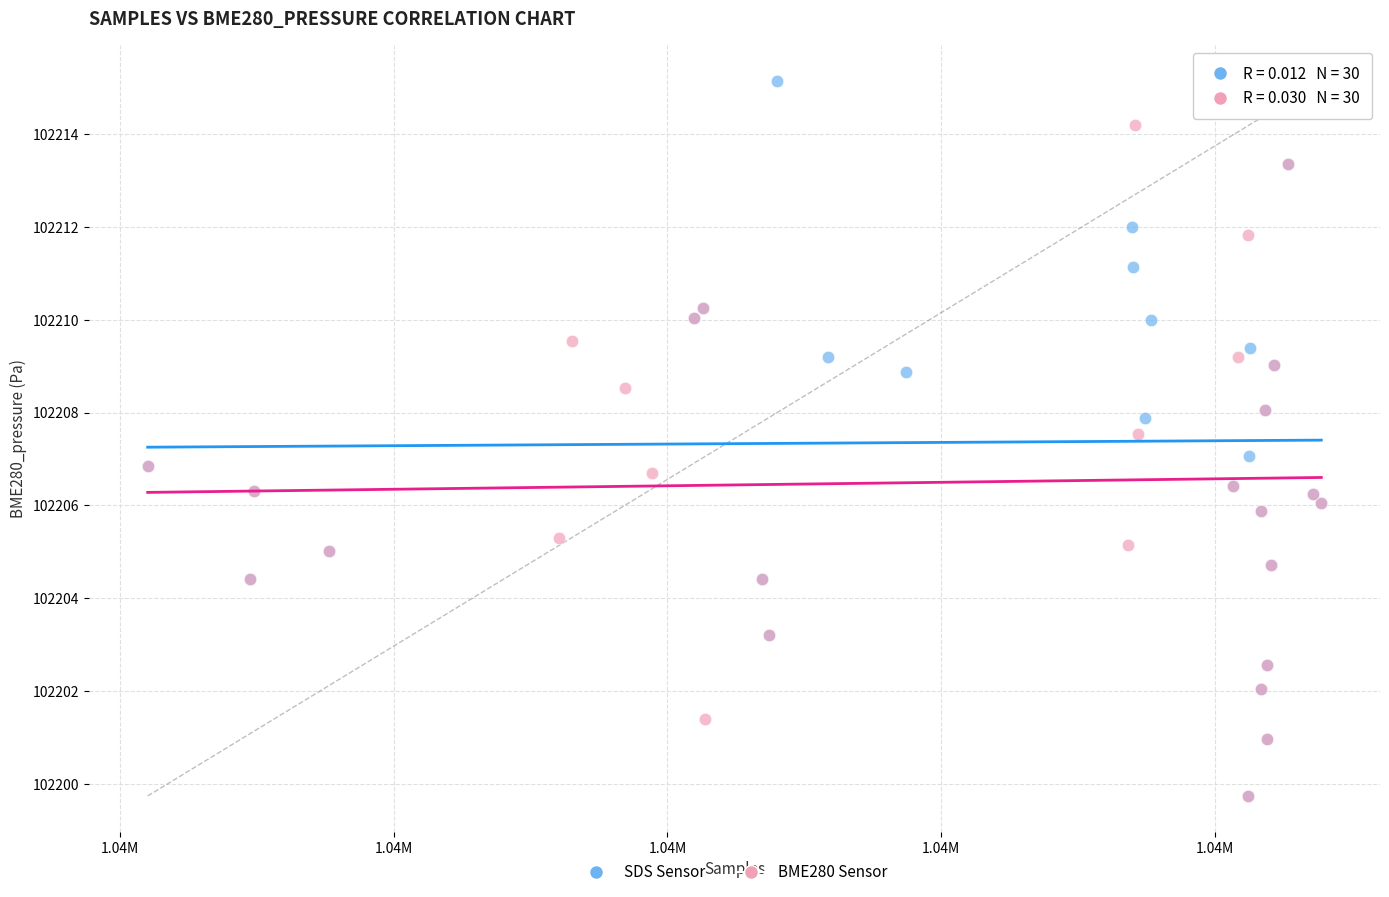

Which series contains the highest Y value?

SDS Sensor